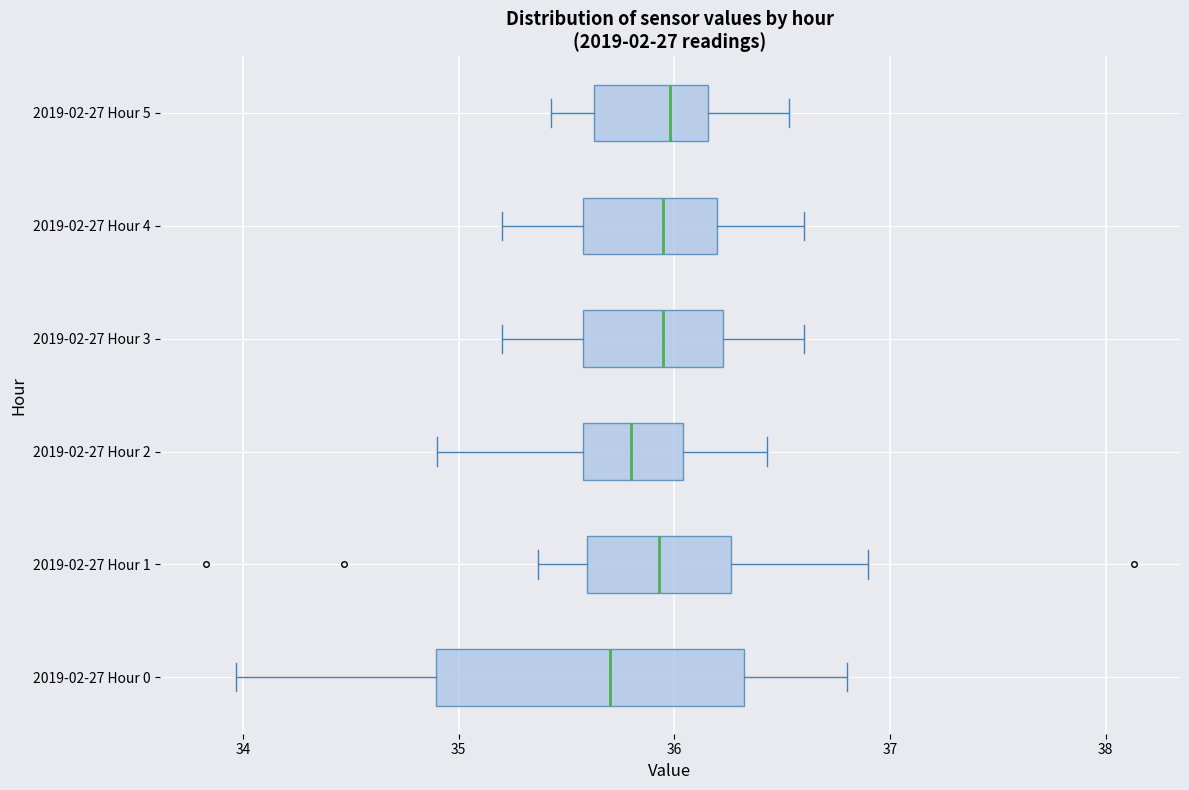

Reading bottom to top, read every box against the x-axis: the position of its median line, the range the box covers, and the ends of its whiskers. The values are not printed on the chart, so give them approximately, as read against the axis.

2019-02-27 Hour 0: median 35.7, box 34.9 to 36.3, whiskers 34.0 to 36.8
2019-02-27 Hour 1: median 35.9, box 35.6 to 36.3, whiskers 35.4 to 36.9
2019-02-27 Hour 2: median 35.8, box 35.6 to 36.0, whiskers 34.9 to 36.4
2019-02-27 Hour 3: median 36.0, box 35.6 to 36.2, whiskers 35.2 to 36.6
2019-02-27 Hour 4: median 36.0, box 35.6 to 36.2, whiskers 35.2 to 36.6
2019-02-27 Hour 5: median 36.0, box 35.6 to 36.2, whiskers 35.4 to 36.5